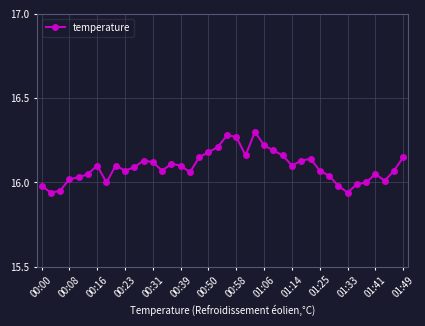

What is the difference between the second highest and second lowest values?

0.3